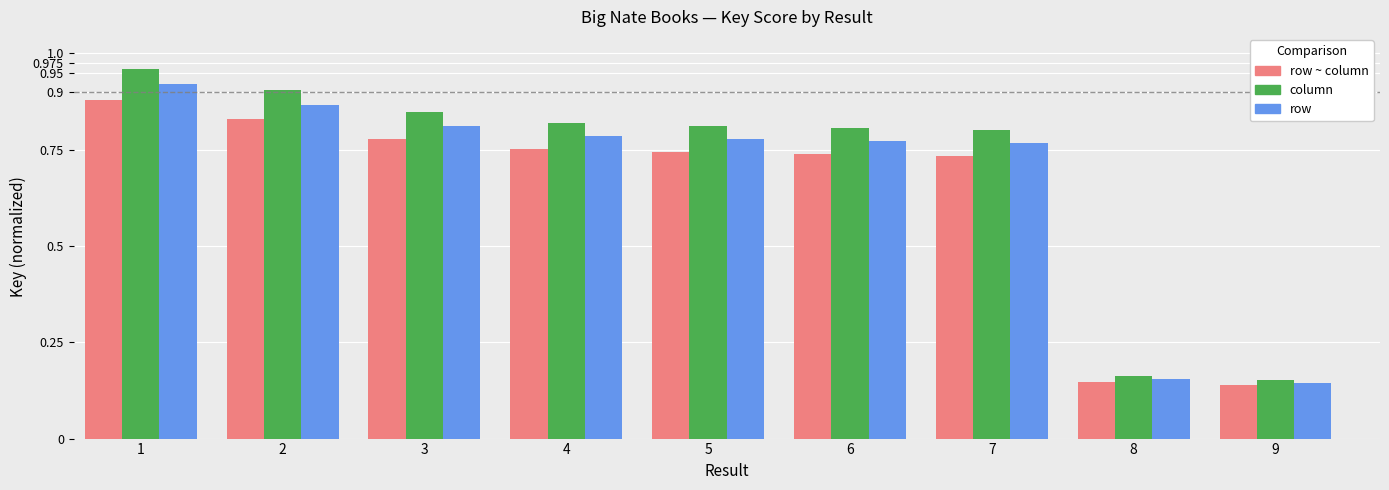

What is the total value across all series at 2?

2.6